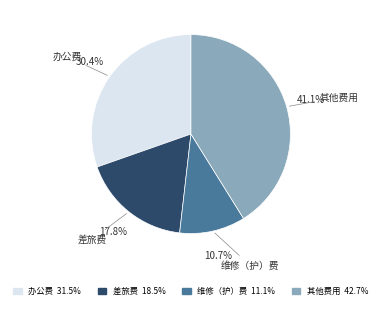

Is 其他费用 42.7% the majority of the pie?

No